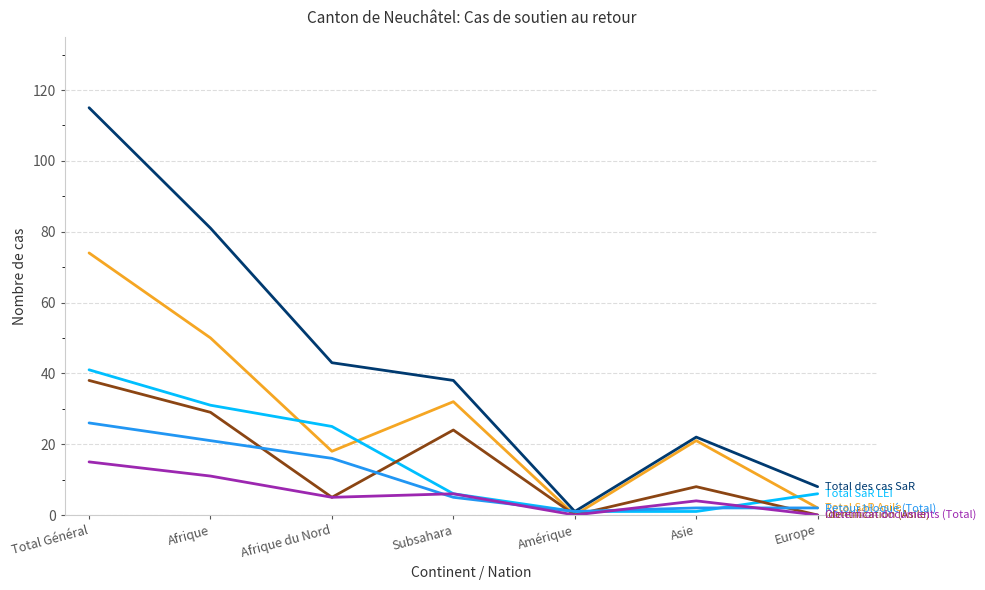

What position from the right is Afrique du Nord?

5